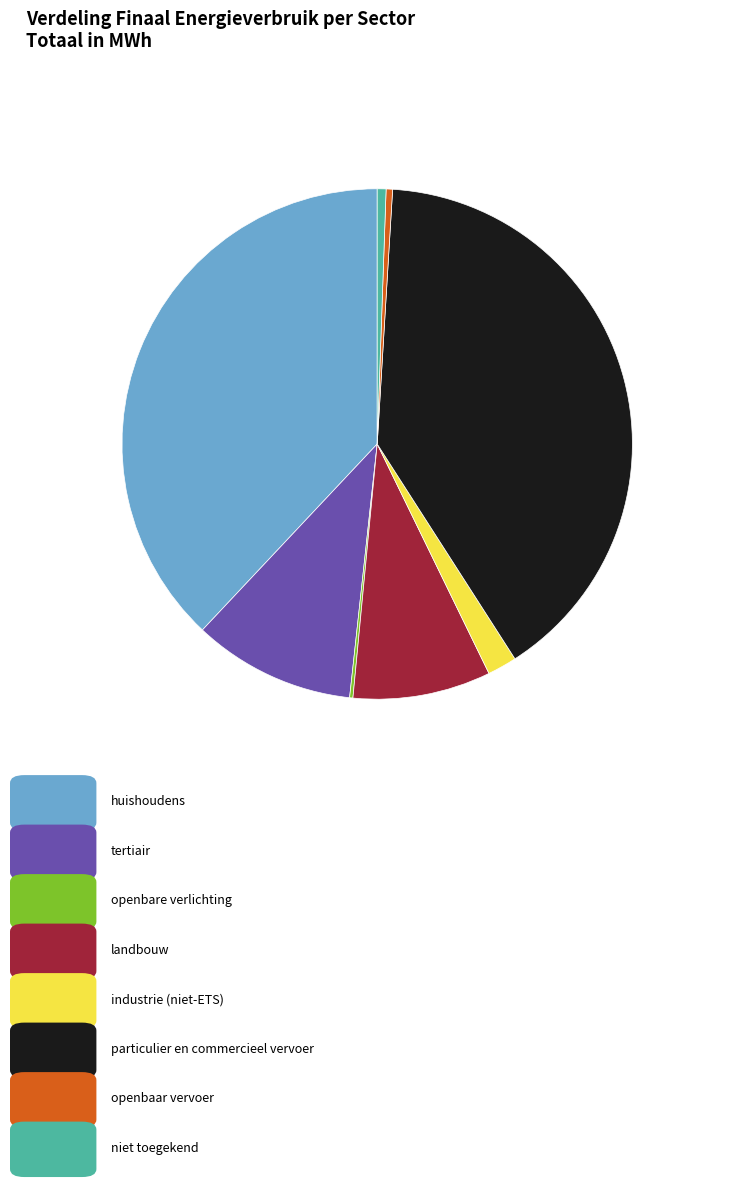

Does any single category account for the majority?

No